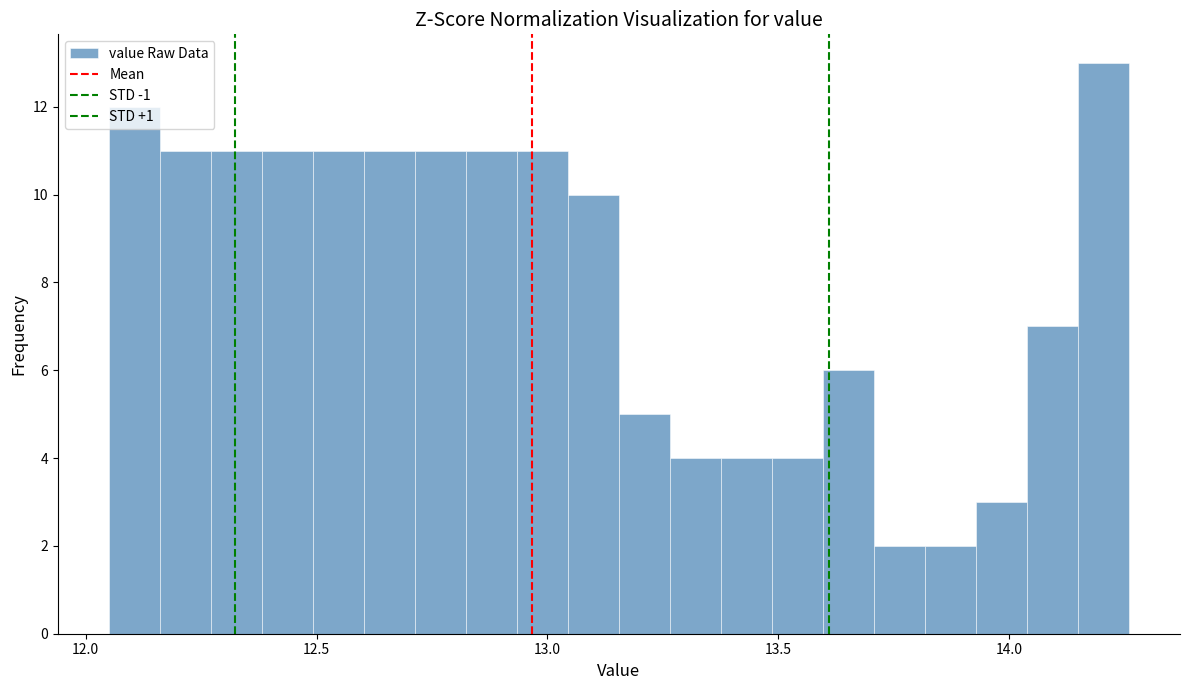

Read against the x-axis, roughly where is the centre of the tallest bar?

14.20